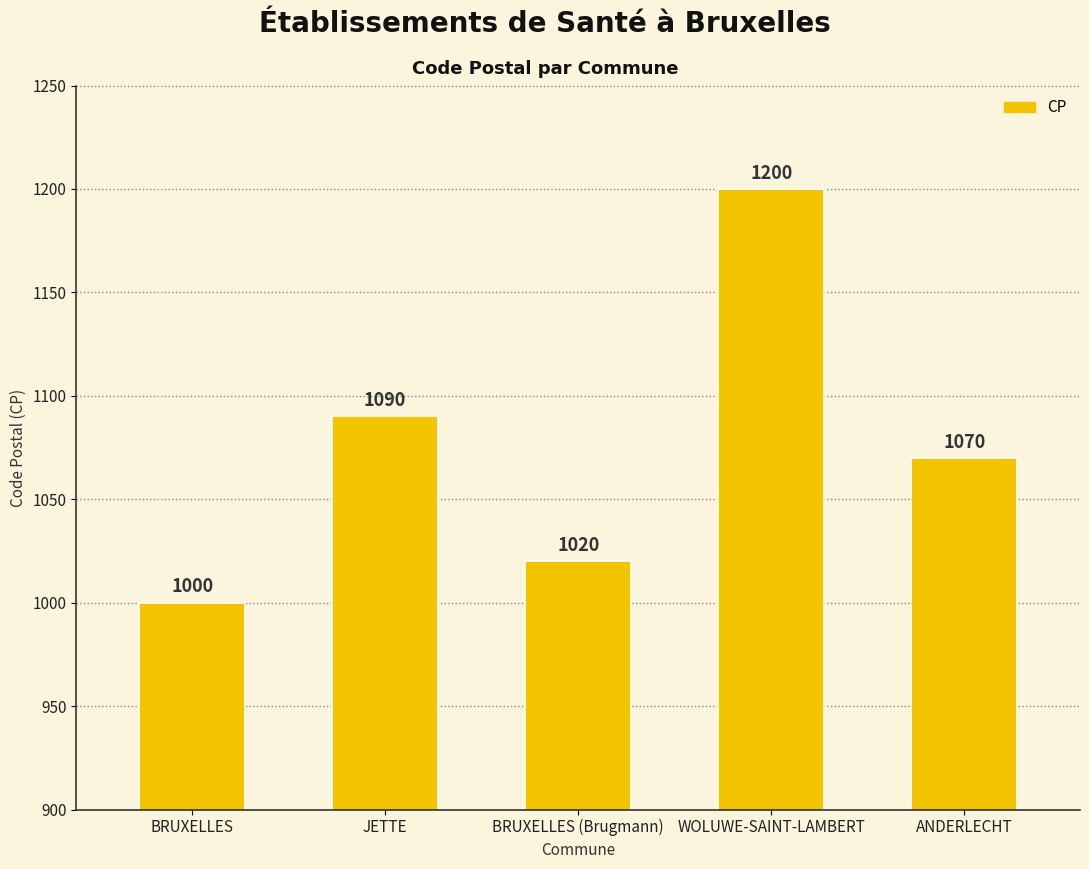

What is the change in value from BRUXELLES (Brugmann) to WOLUWE-SAINT-LAMBERT?

+180